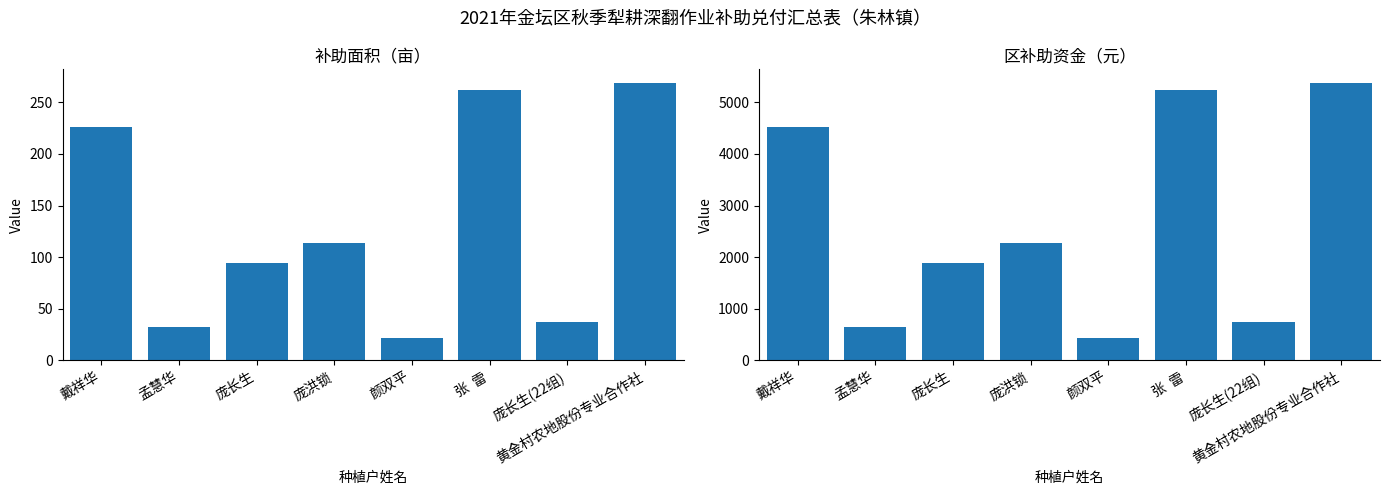

Where does the 补助面积（亩） series first go above 114?

戴祥华